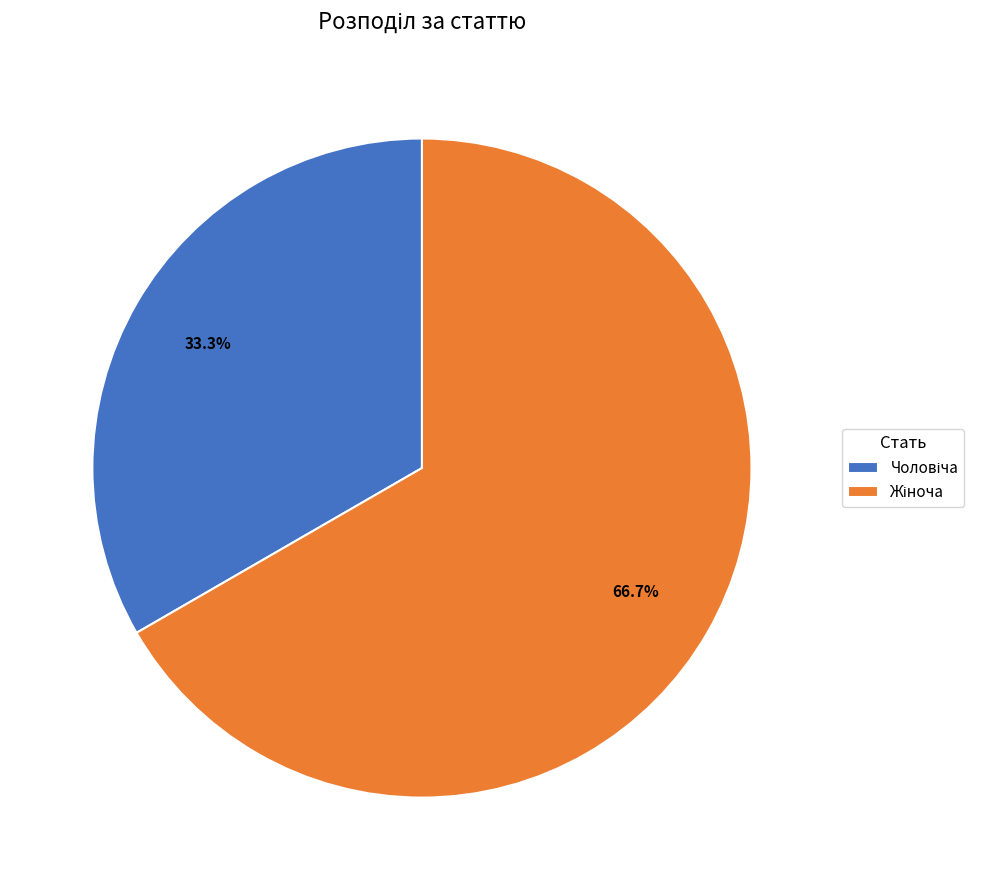

Is there a majority slice in this chart?

Yes